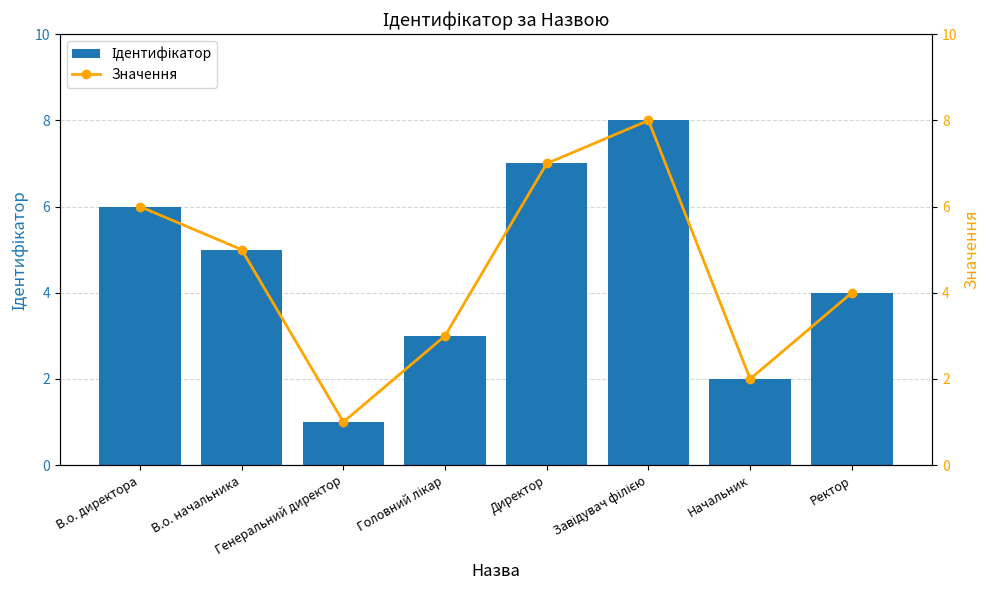

What is the value of the Ідентифікатор bar at the 8th from the left?

4